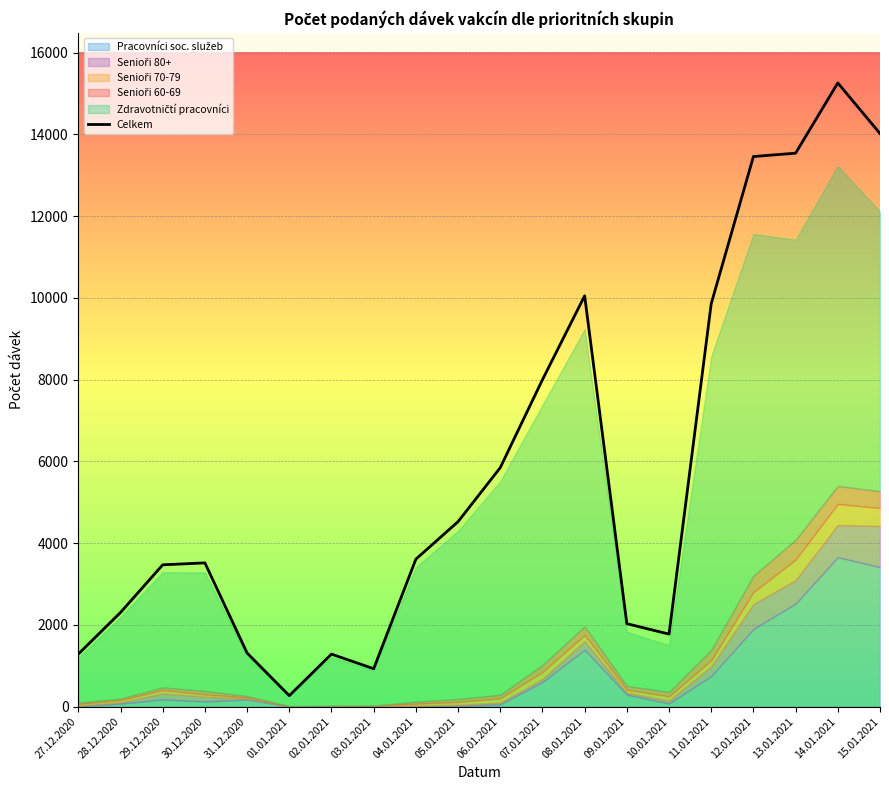

Reading right to left, transcribe all the data shown in this chart.

14021	15258	13540	13458	9858	1774	2029	10050	7998	5846	4525	3607	927	1284	269	1311	3516	3469	2303	1286